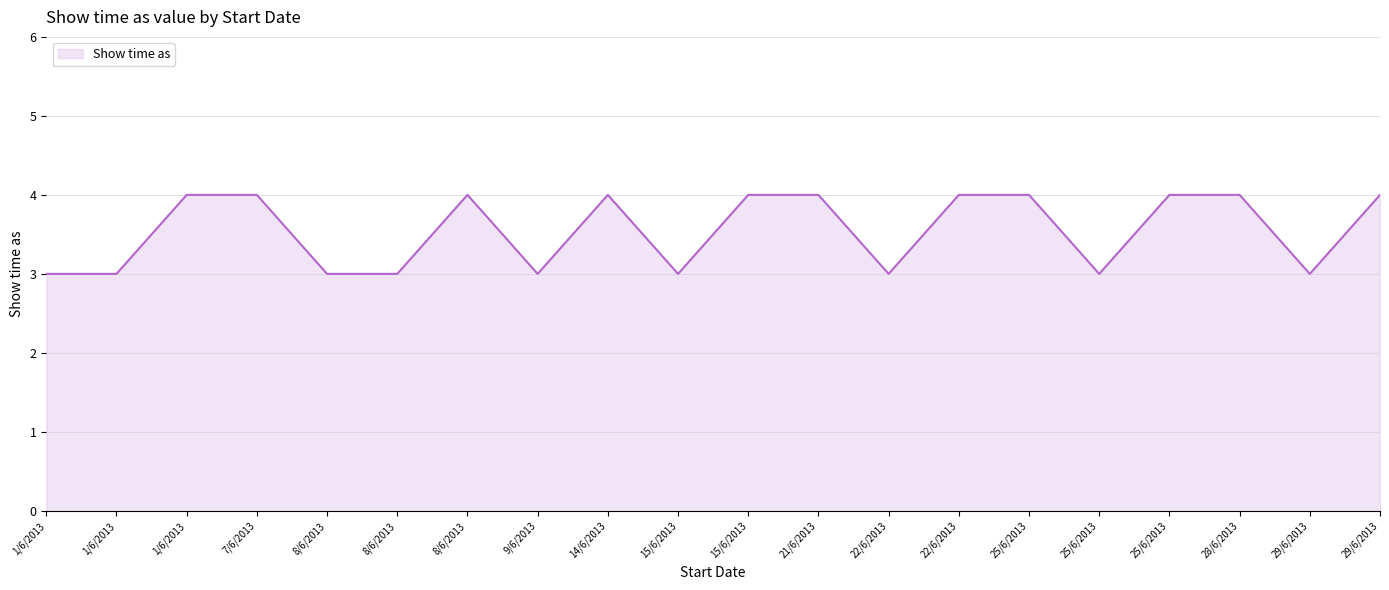

How many points are higher than both their immediate neighbors (excluding endpoints)?

2